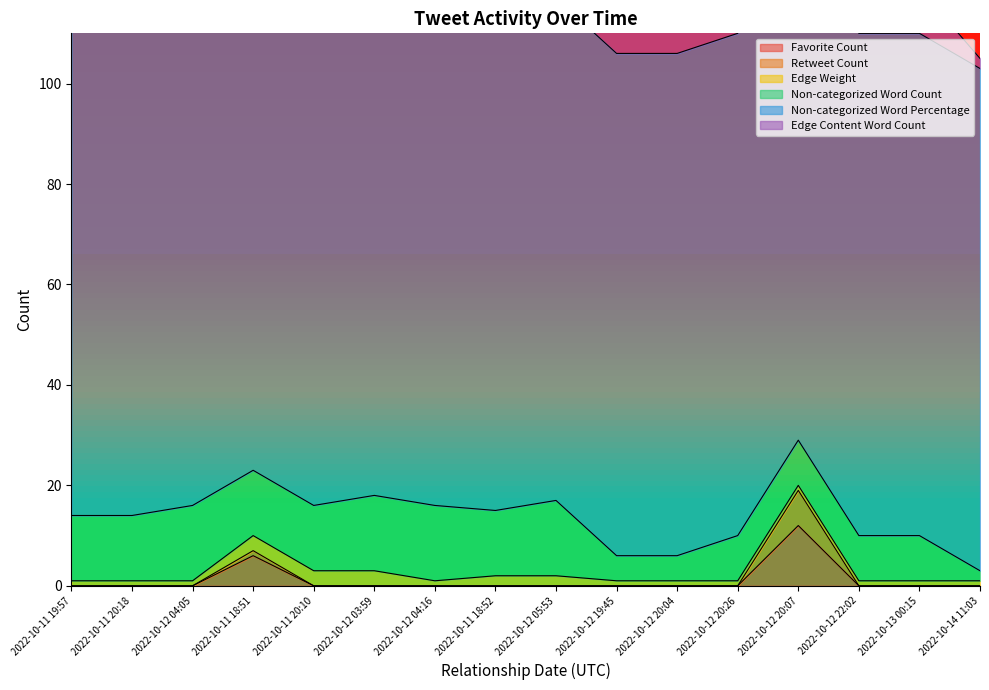

At which label is Edge Weight closest to 2?

2022-10-11 18:52